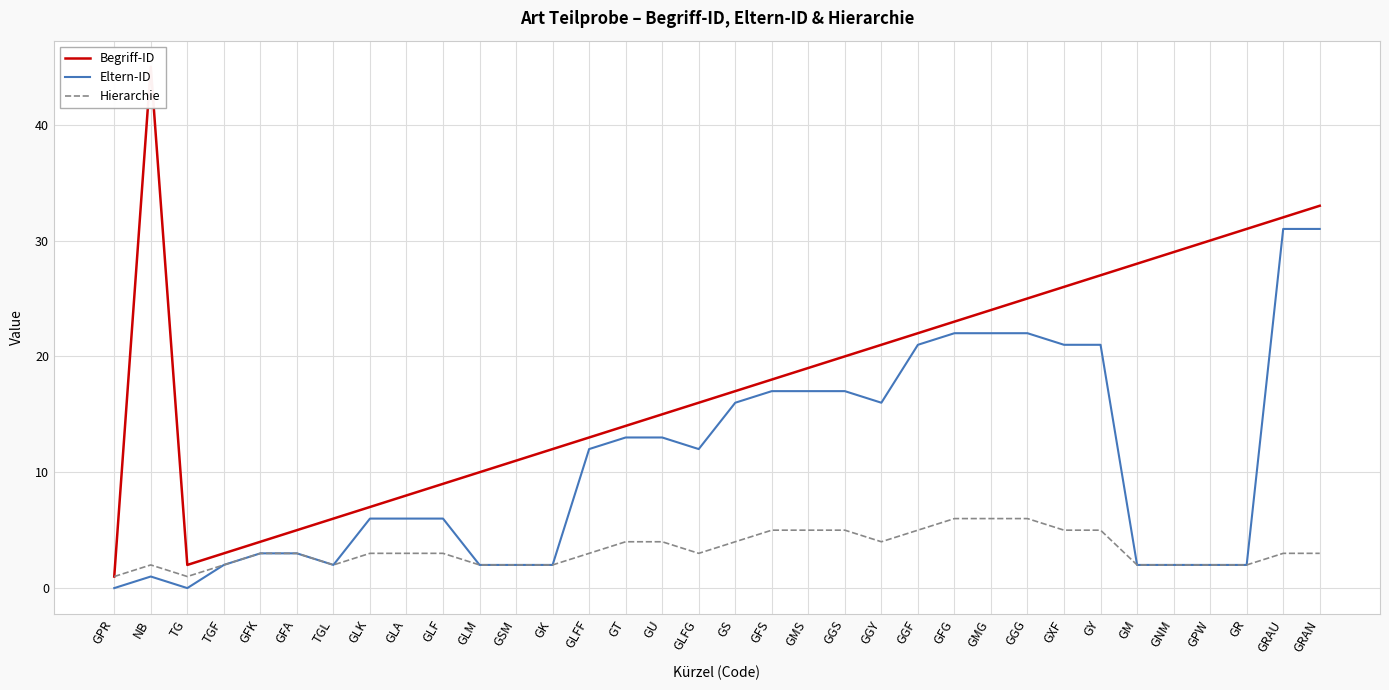

True or false: Begriff-ID and Hierarchie intersect in this chart.

False